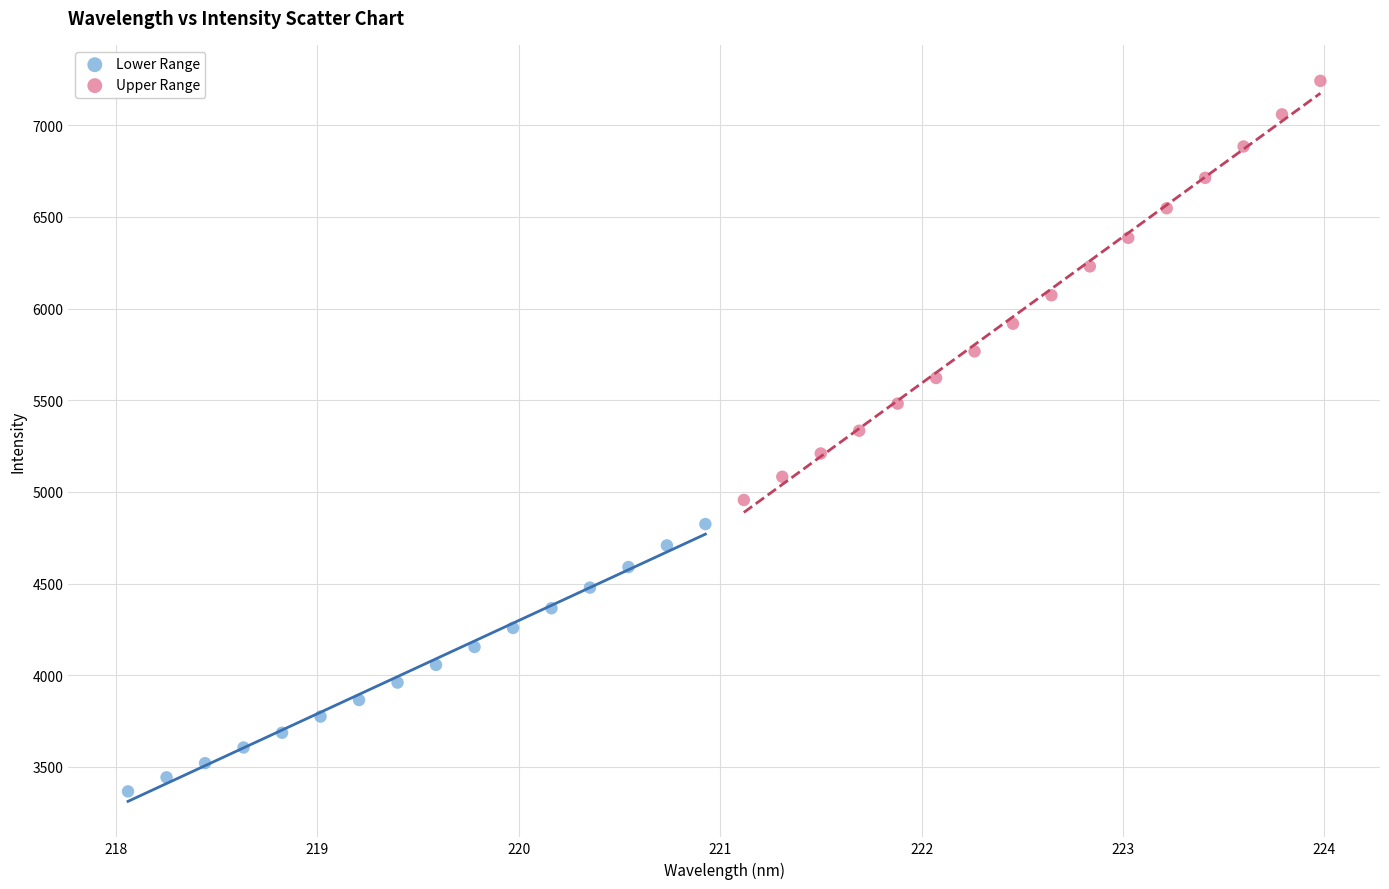

Which series contains the lowest Y value?

Lower Range